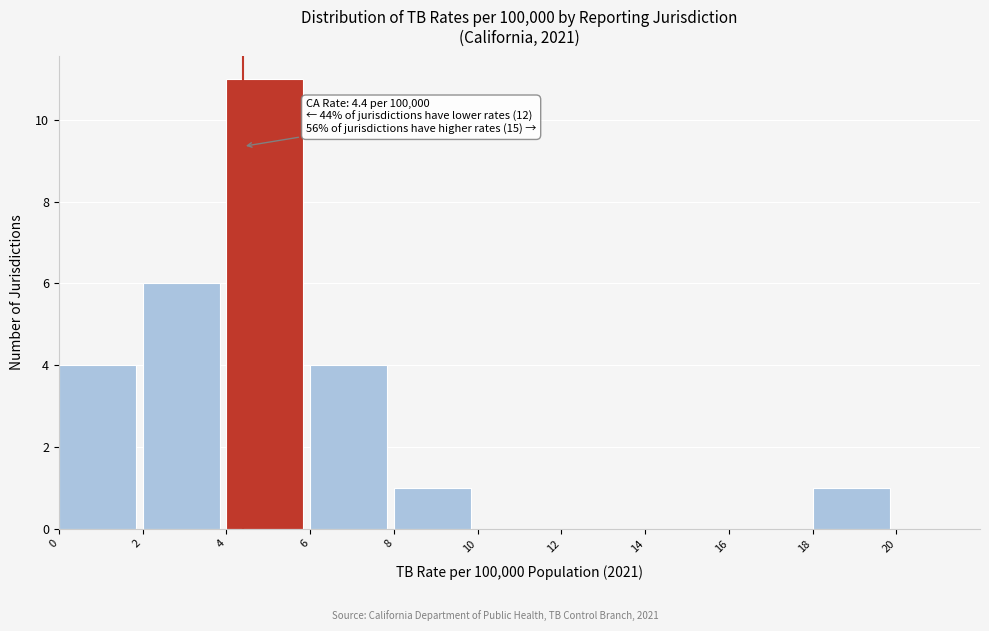

Over which range of the x-axis is the bar tallest?

4 to 6